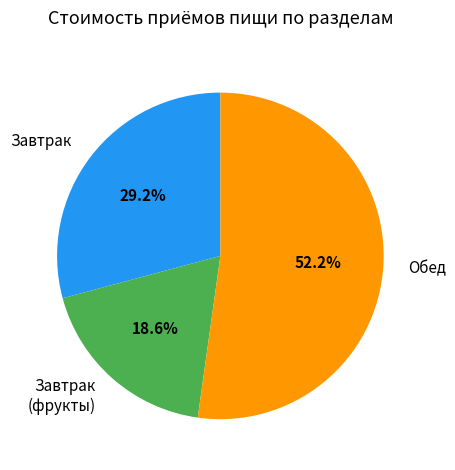

Which category has the biggest portion of the pie?

Обед